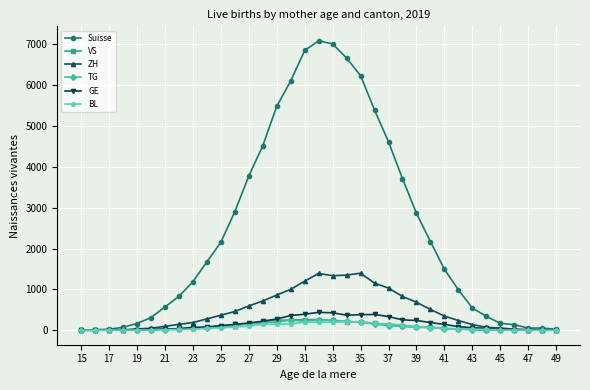

Which series has the largest range (max minus min)?

Suisse